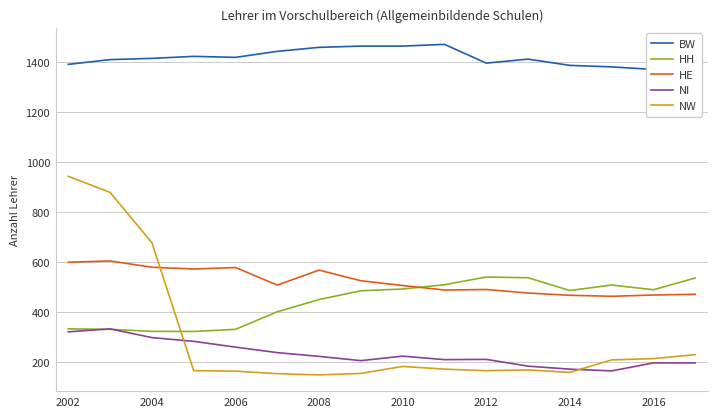

In HH, how many points are higher than both neighbors (excluding endpoints)?

2